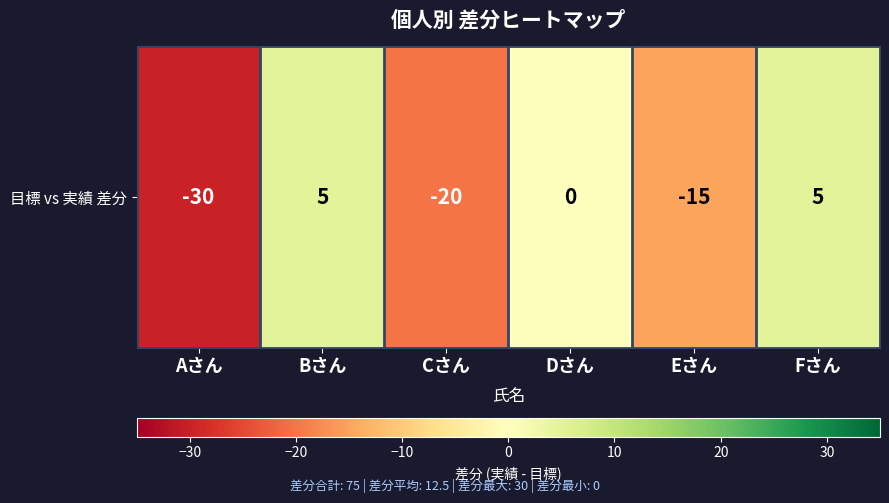

Which category has the highest value across all series?

Bさん